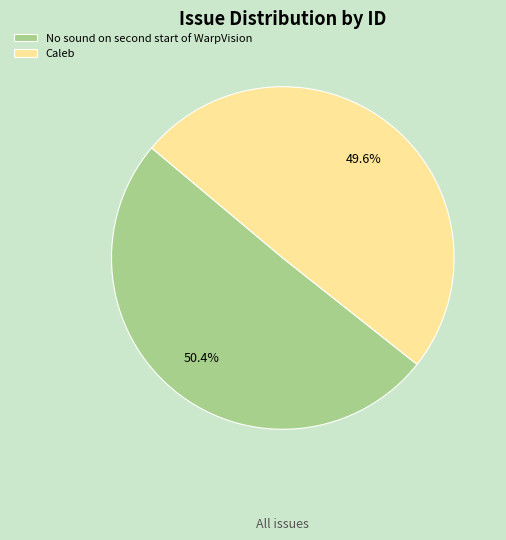

Rank the categories by value from lowest to highest.

Caleb, No sound on second start of WarpVision